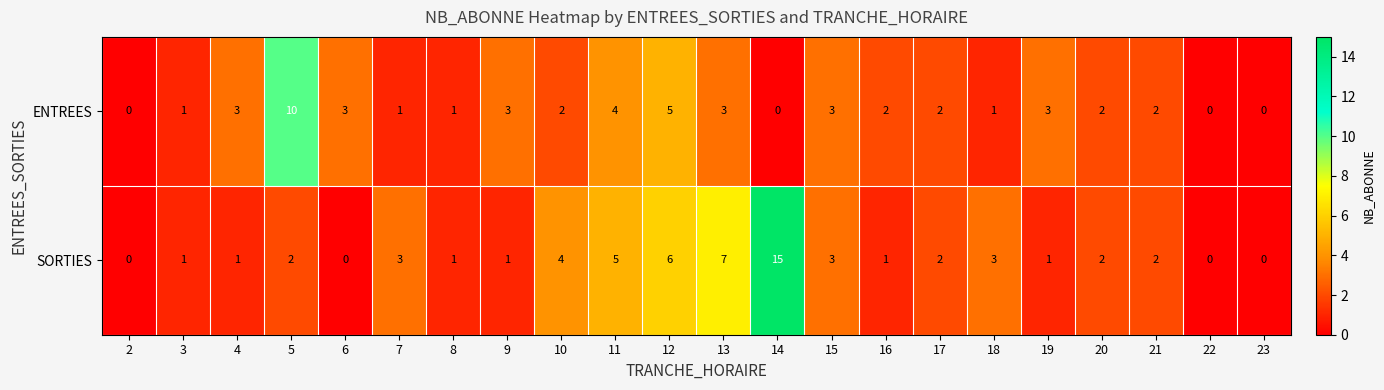

At how many categories does at least one series exceed 13?

1